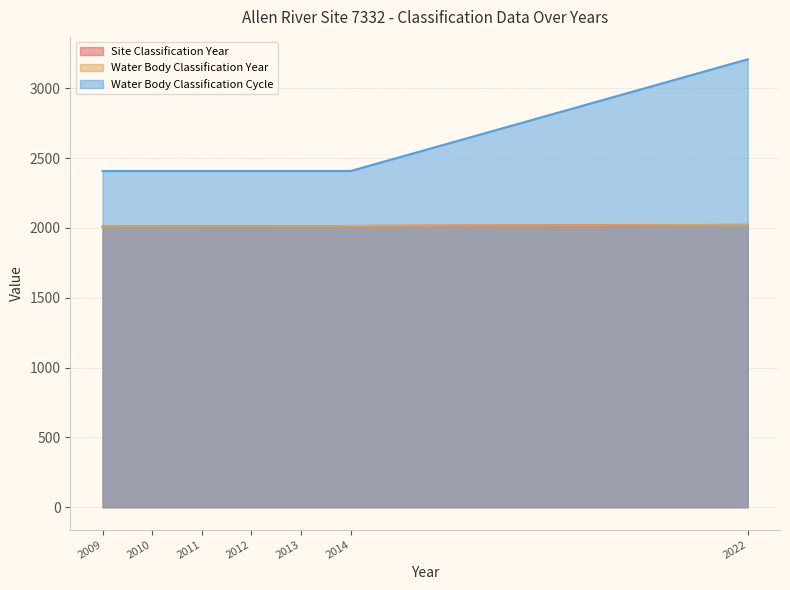

True or false: Site Classification Year has more than 2 points higher than both neighbors.

False